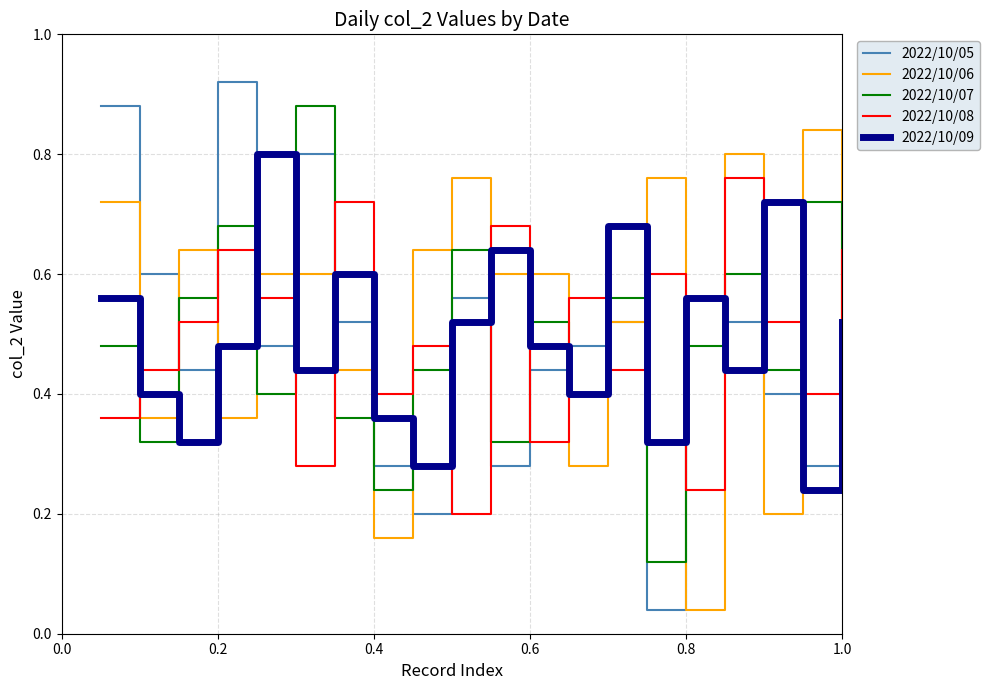

How many lines are shown in the chart?

5